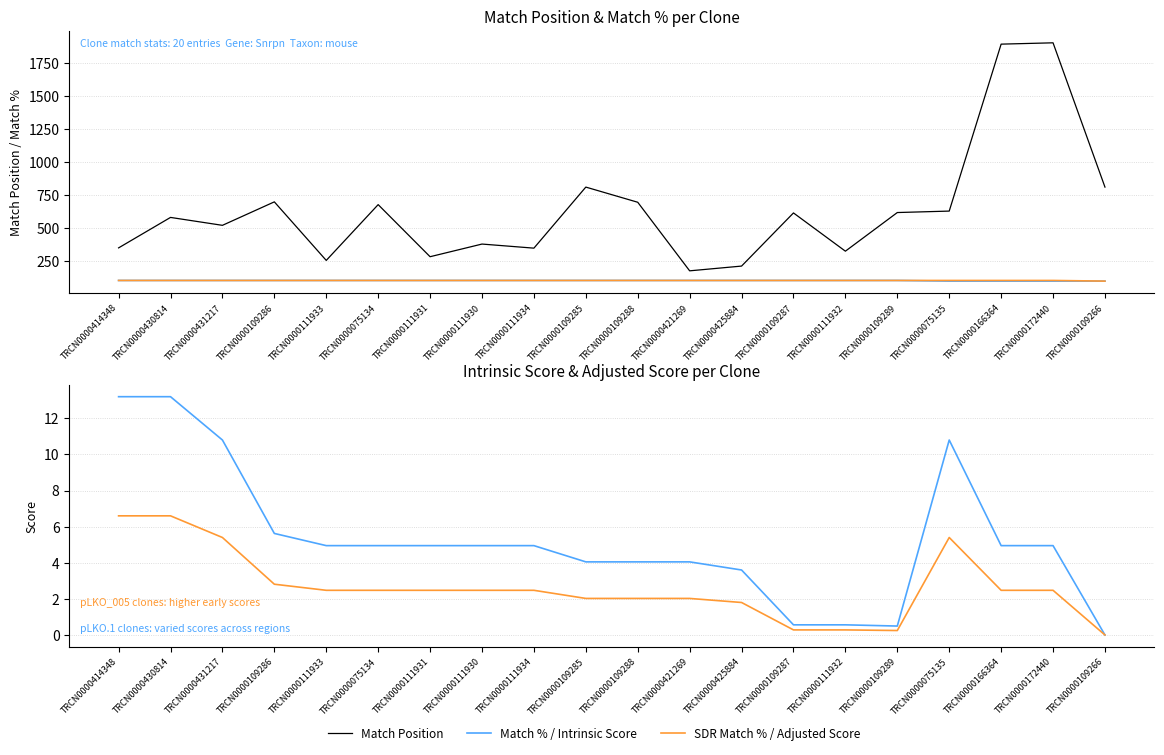

What position from the right is TRCN0000111931?

14